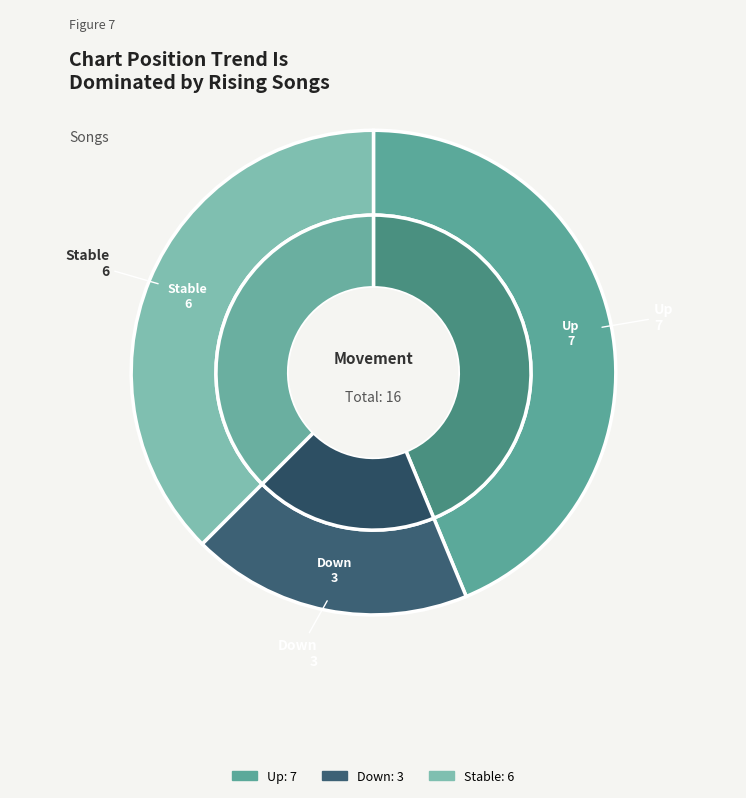

True or false: up accounts for 44% of the total.

True